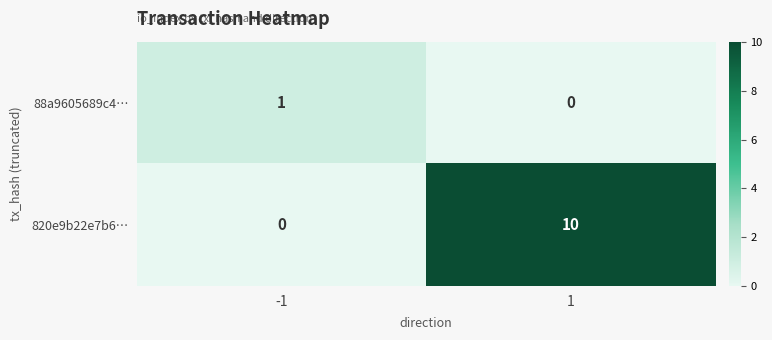

Reading left to right, list all the values displayed in this chart.

88a9605689c4…: -1=1	1=0
820e9b22e7b6…: -1=0	1=10